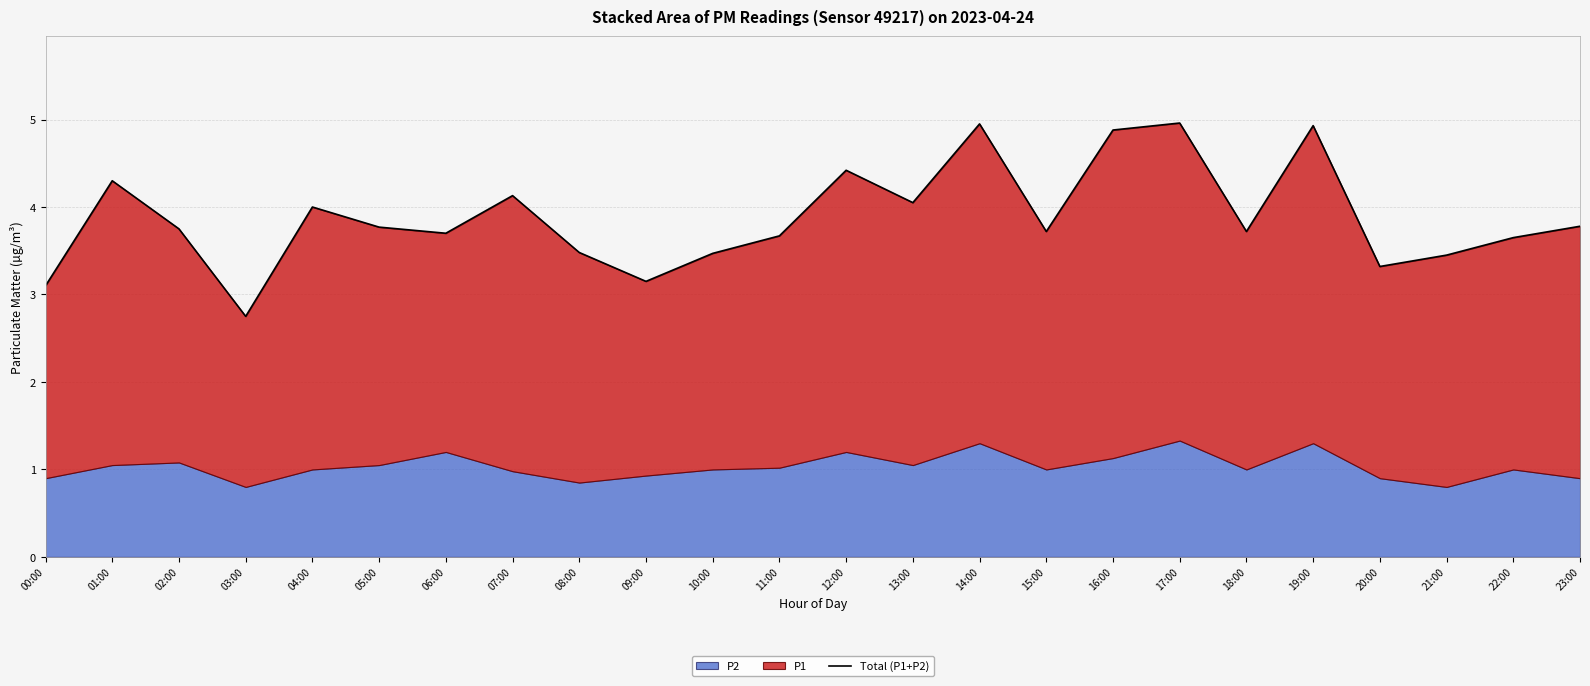

Count the number of categories in the chart.

24